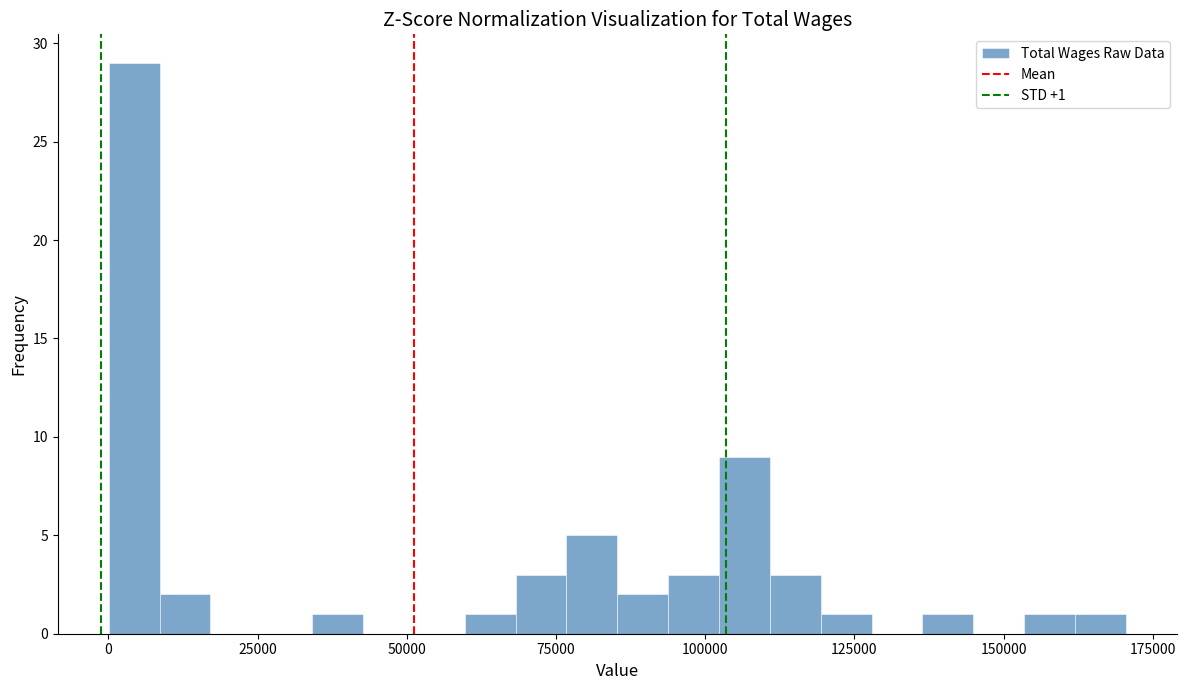

Read against the x-axis, roughly where is the centre of the tallest bar?

5000